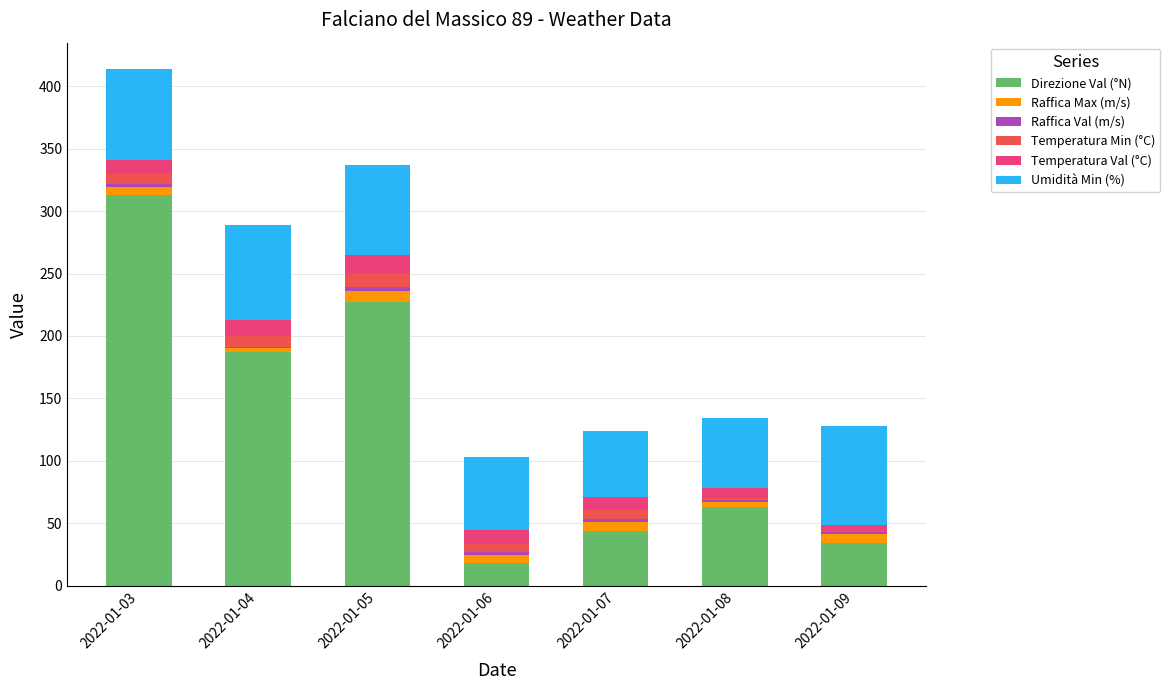

Are the bars grouped side by side (vs. stacked)?

No